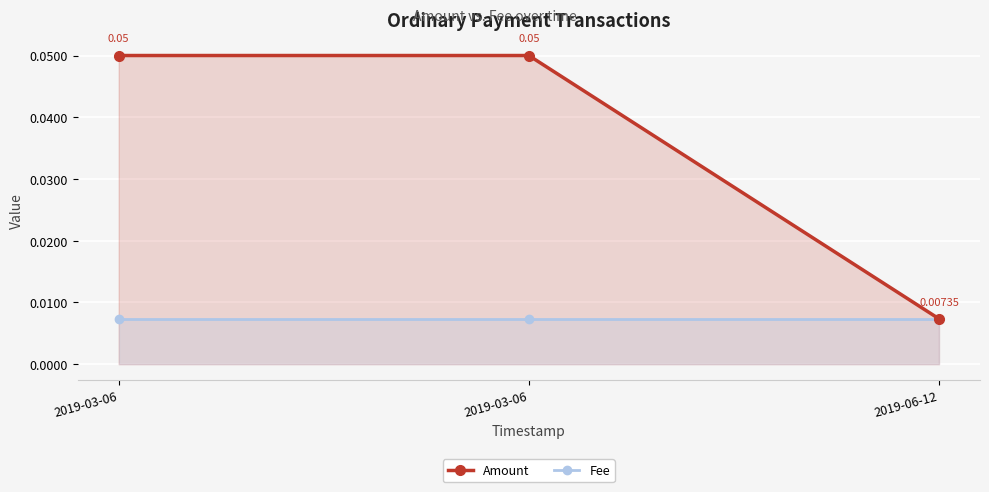

Reading left to right, transcribe all the data shown in this chart.

Amount: 0.1	0.1	0.0
Fee: 0.0	0.0	0.0